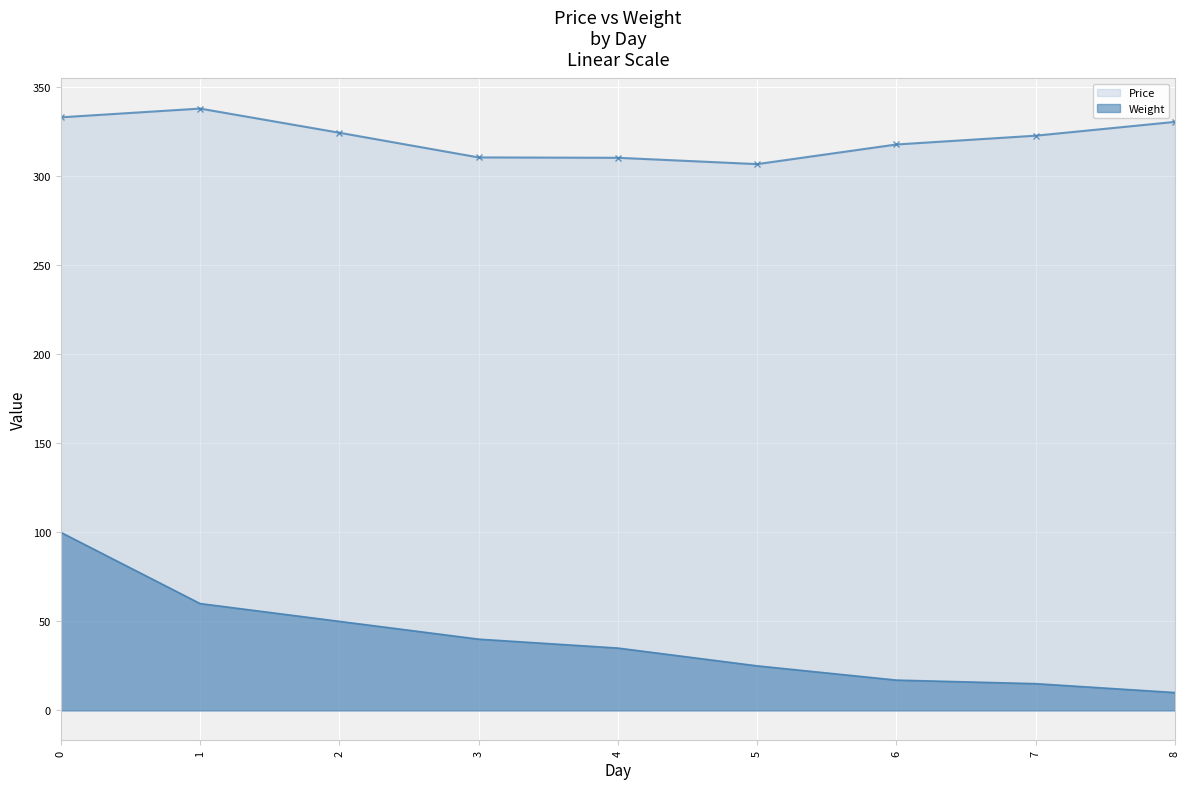

What is the difference between the maximum and minimum values in the Price series?

31.2